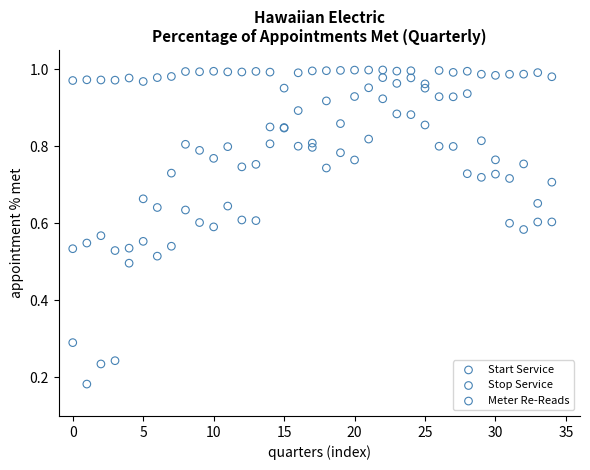

What are all the series names shown in the legend?

Start Service, Stop Service, Meter Re-Reads